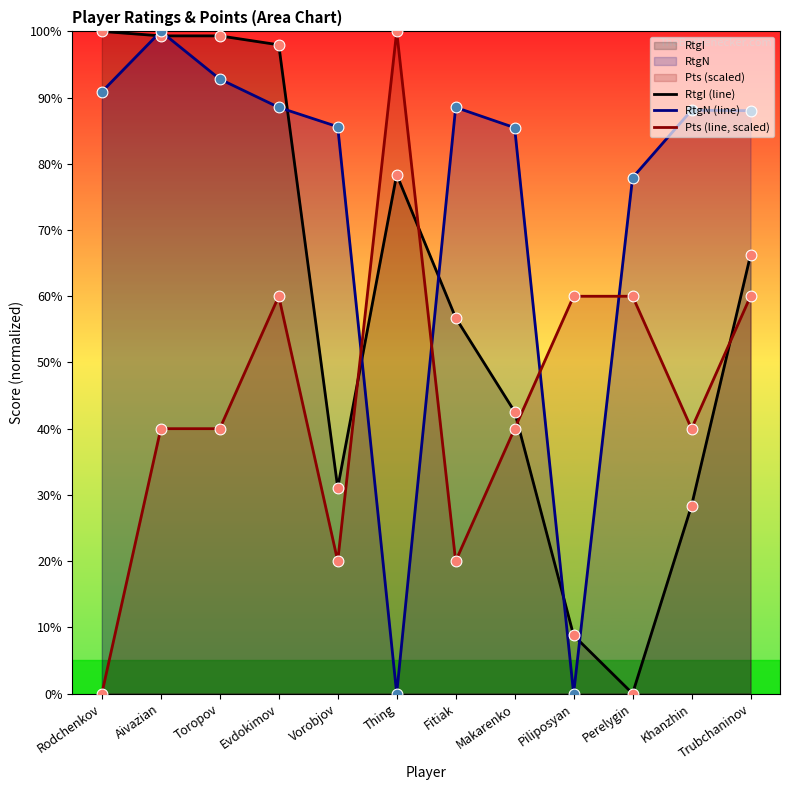

Is the value of Pts (line, scaled) at Piliposyan greater than the value of RtgN (line) at Trubchaninov?

No